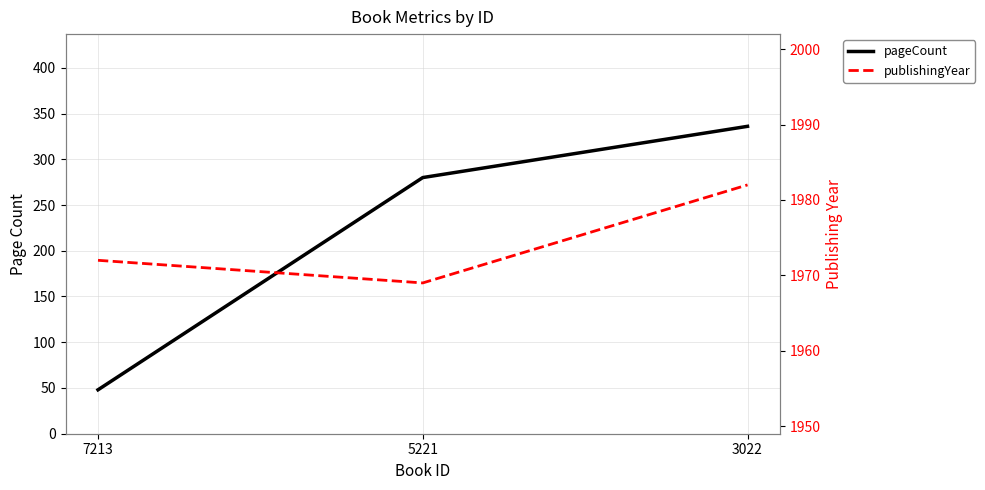

What is the difference between the maximum and minimum values in the publishingYear series?

13